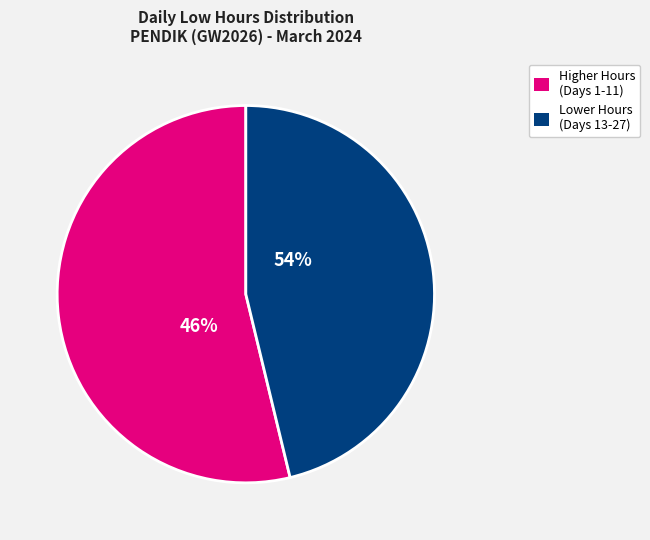

True or false: Day 2 accounts for 17% of the total.

False